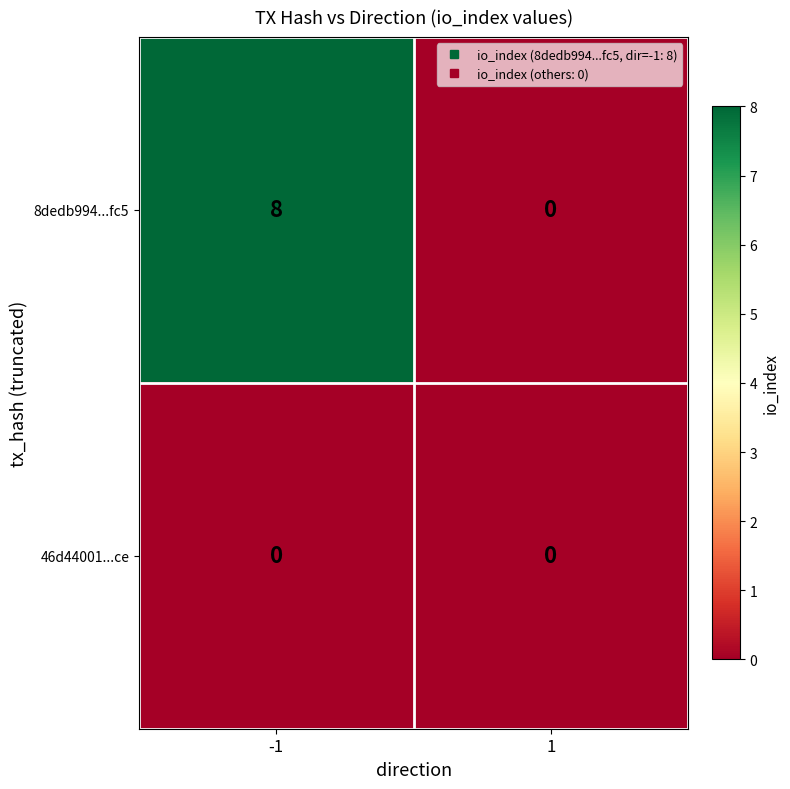

What is the greatest value displayed?

8